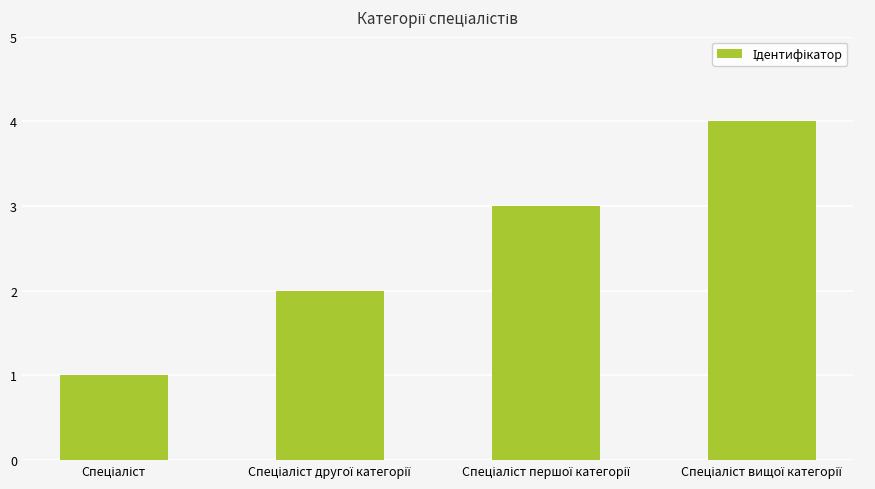

What is the difference between the maximum and minimum values?

3